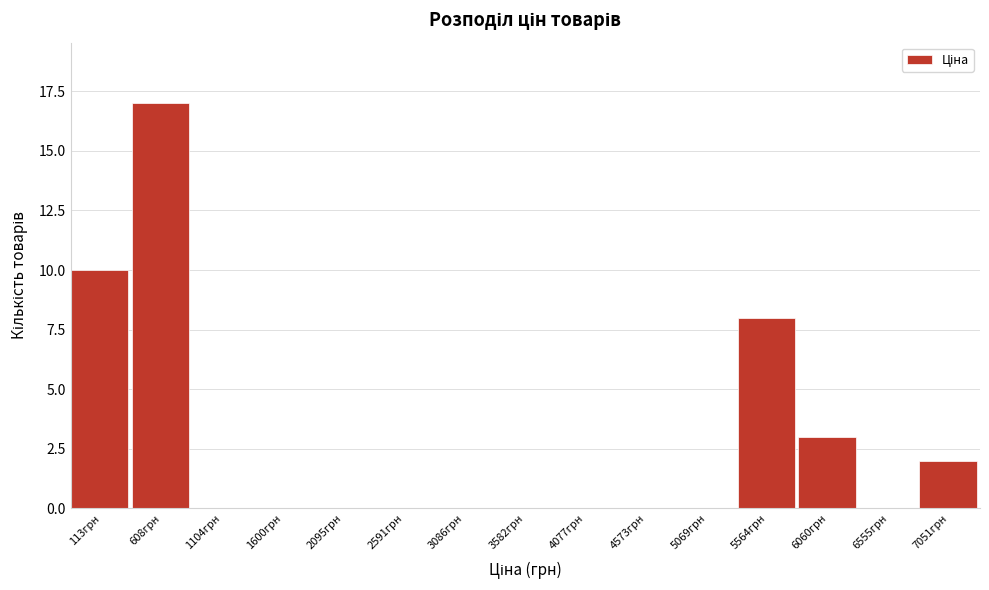

Reading left to right, transcribe all the data shown in this chart.

113грн=10	608грн=17	1104грн=0	1600грн=0	2095грн=0	2591грн=0	3086грн=0	3582грн=0	4077грн=0	4573грн=0	5069грн=0	5564грн=8	6060грн=3	6555грн=0	7051грн=2